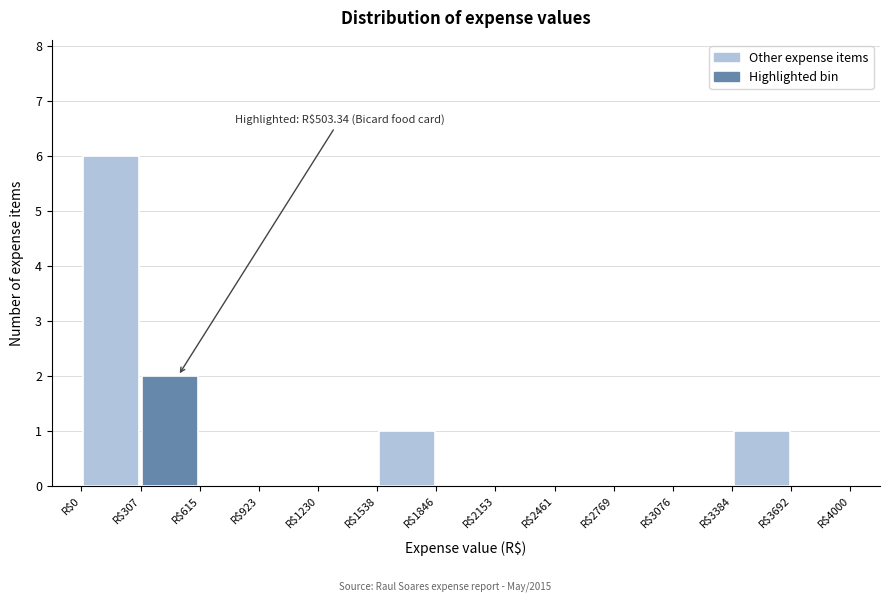

Over which range of the x-axis is the bar tallest?

0 to 300